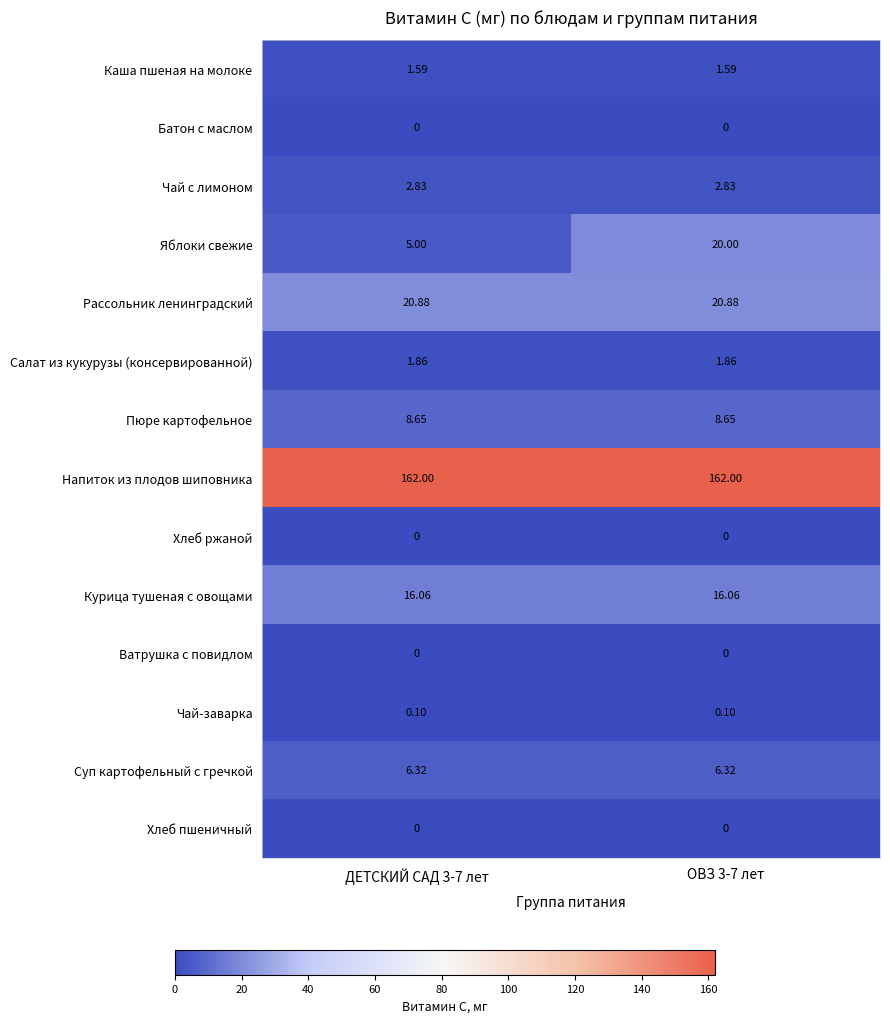

Which series changed the most between ДЕТСКИЙ САД 3-7 лет and ОВЗ 3-7 лет?

Яблоки свежие